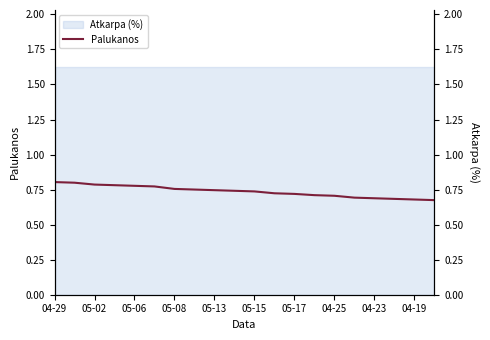

At which category does the chart reach its peak across all series?

04-29